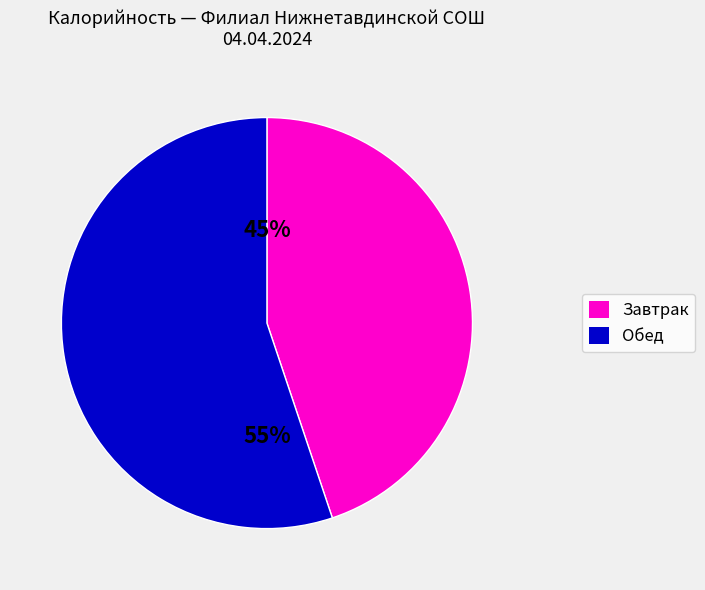

Is there a majority slice in this chart?

Yes